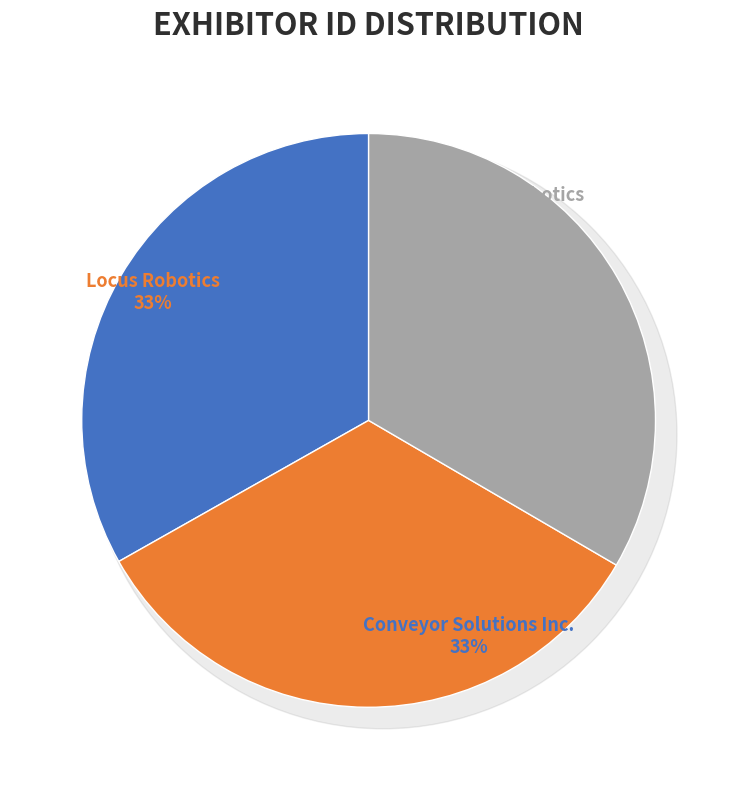

Does IAM Robotics represent more than half of the total?

No